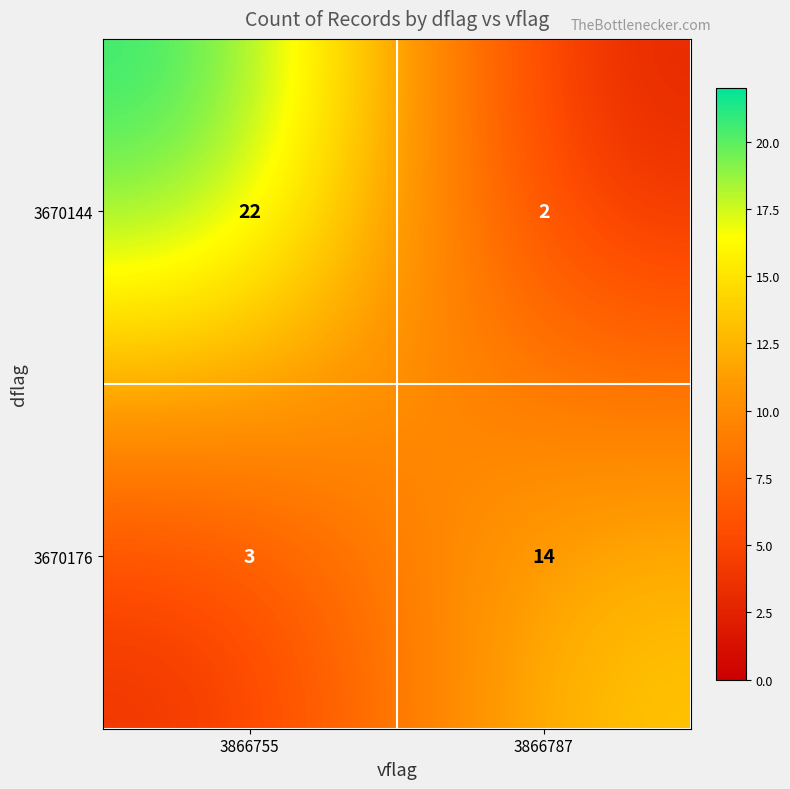

What is the sum of the 3670144 values at 3866787 and 3866755?

24